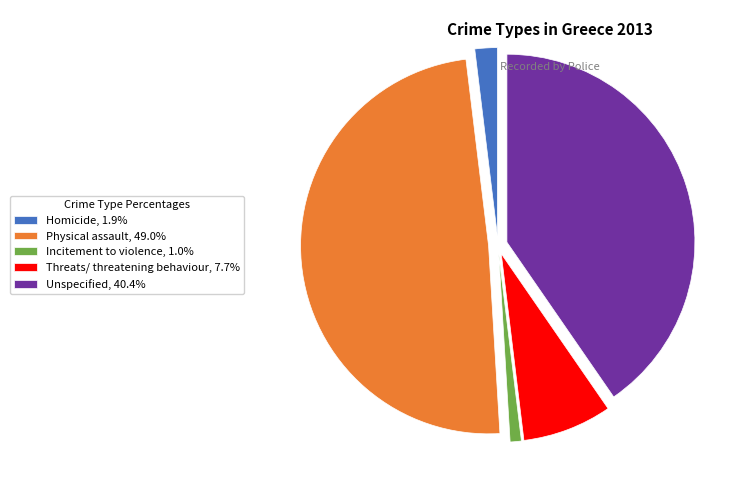

The Homicide slice represents 10% of the pie. True or false?

False